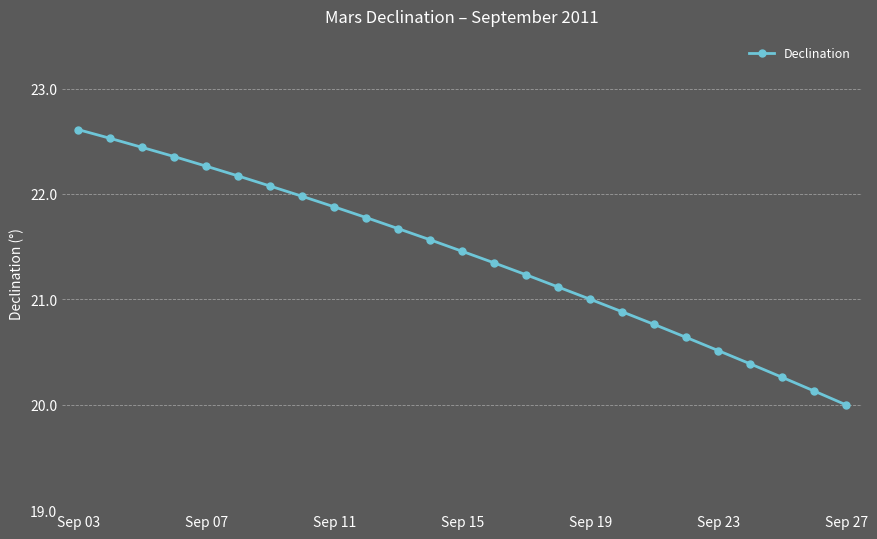

What is the maximum value shown in the chart?

22.6